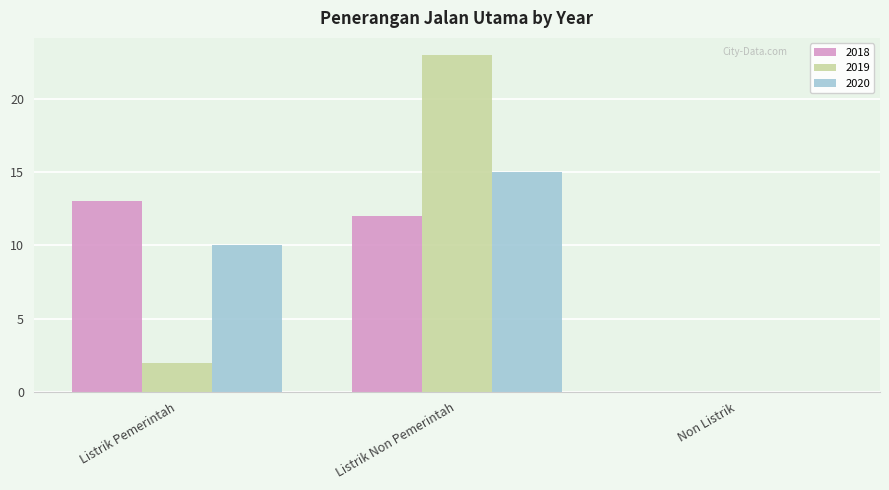

What is the spread (max minus min) of values at Listrik Pemerintah?

11